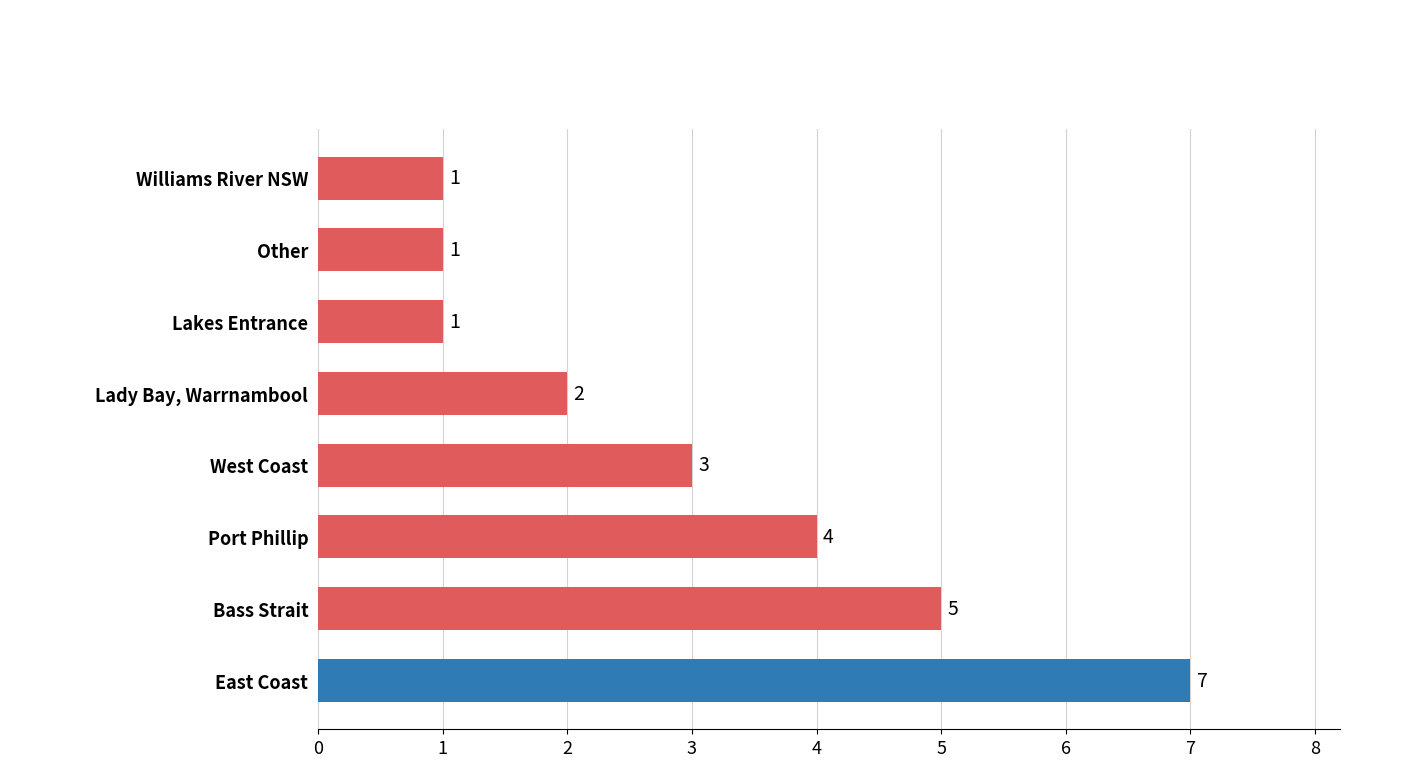

Which has a higher value, Lady Bay, Warrnambool or Williams River NSW?

Lady Bay, Warrnambool